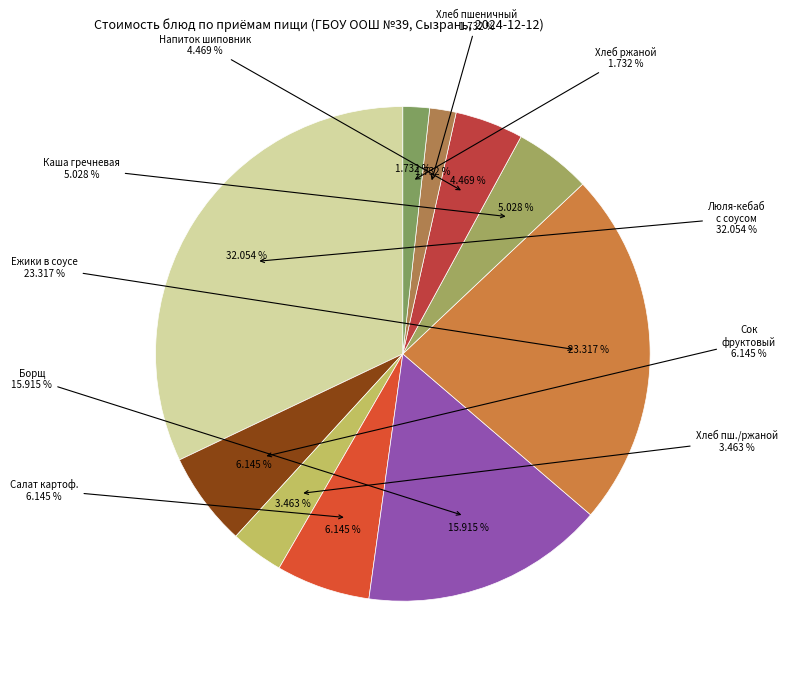

Does any single category account for the majority?

No